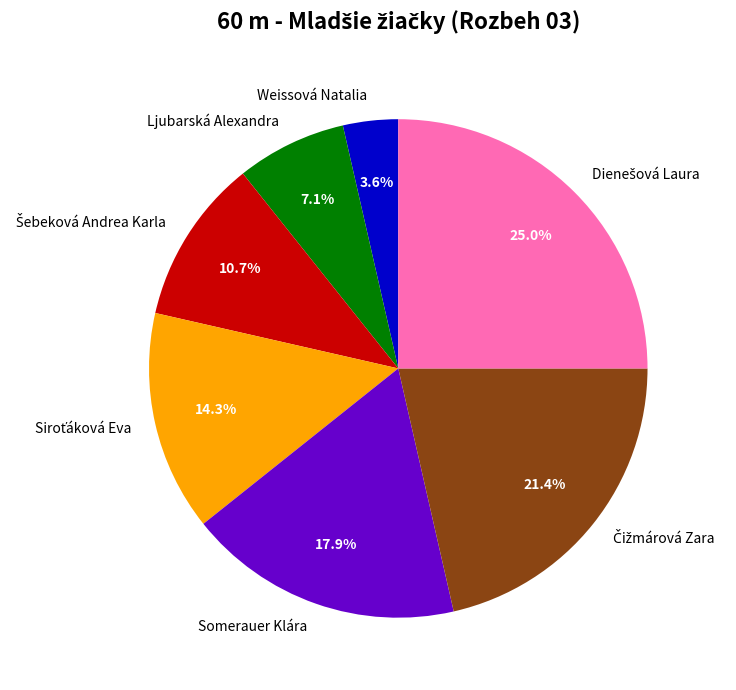

Which slice is the smallest?

Weissová Natalia